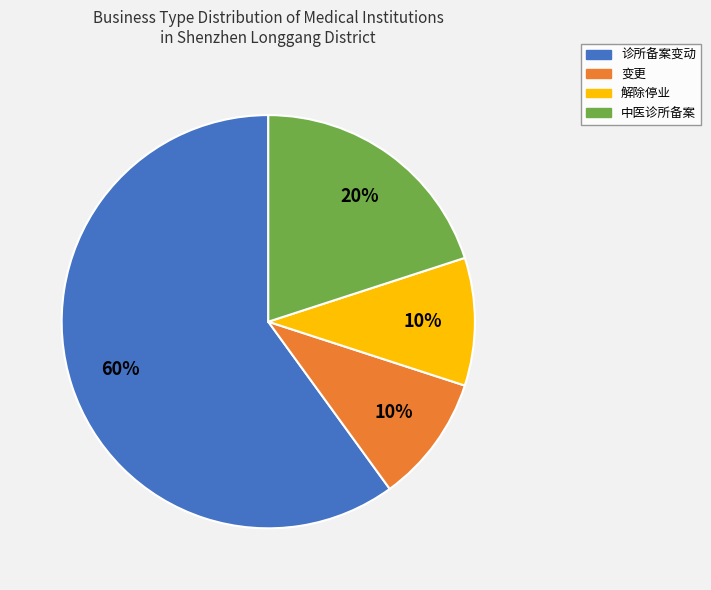

Is it true that 变更 is 20% of the pie?

False